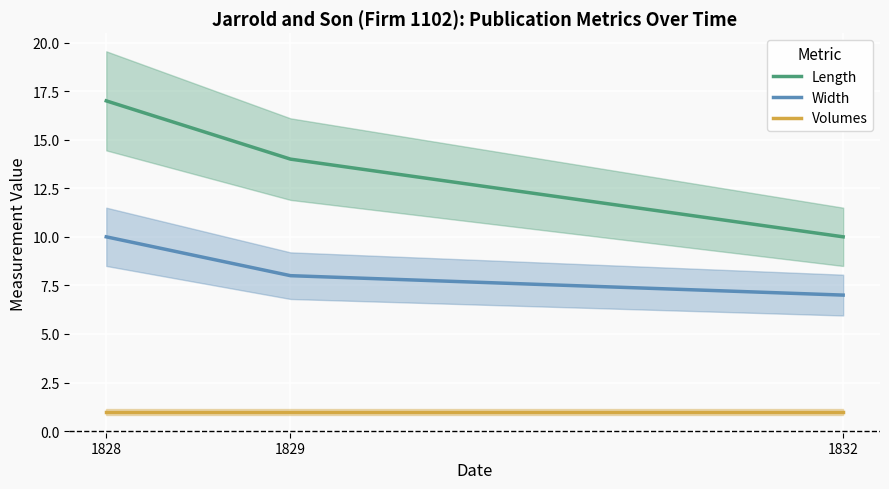

Reading left to right, what are all the values shown in this chart?

Length: 1828=17	1829=14	1832=10
Width: 1828=10	1829=8	1832=7
Volumes: 1828=1	1829=1	1832=1